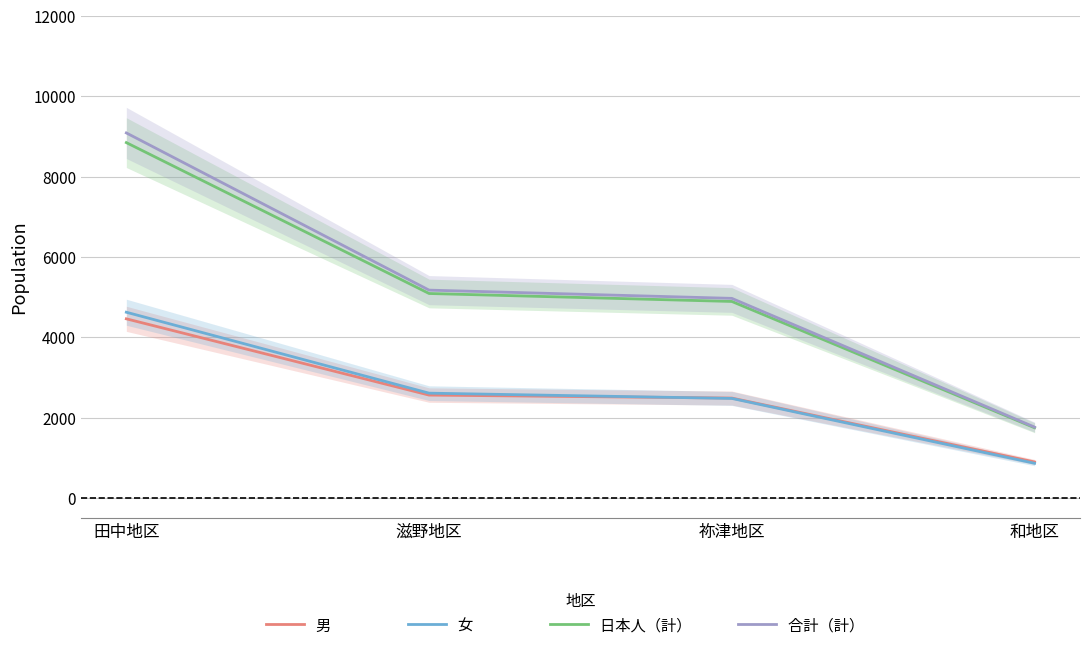

True or false: 女　　　 has a value of 867 at 和地区.

True